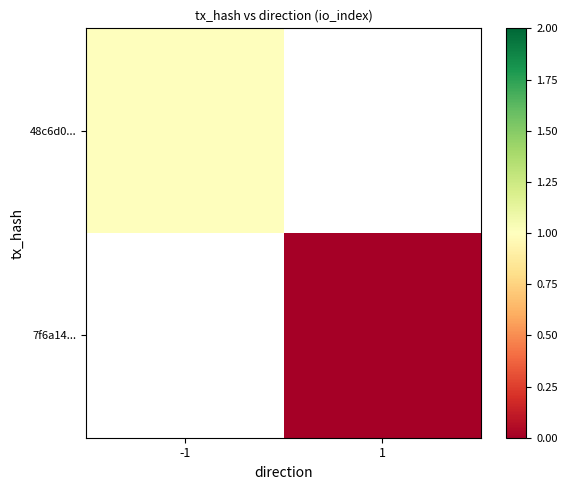

Which label corresponds to the largest value in the chart?

-1